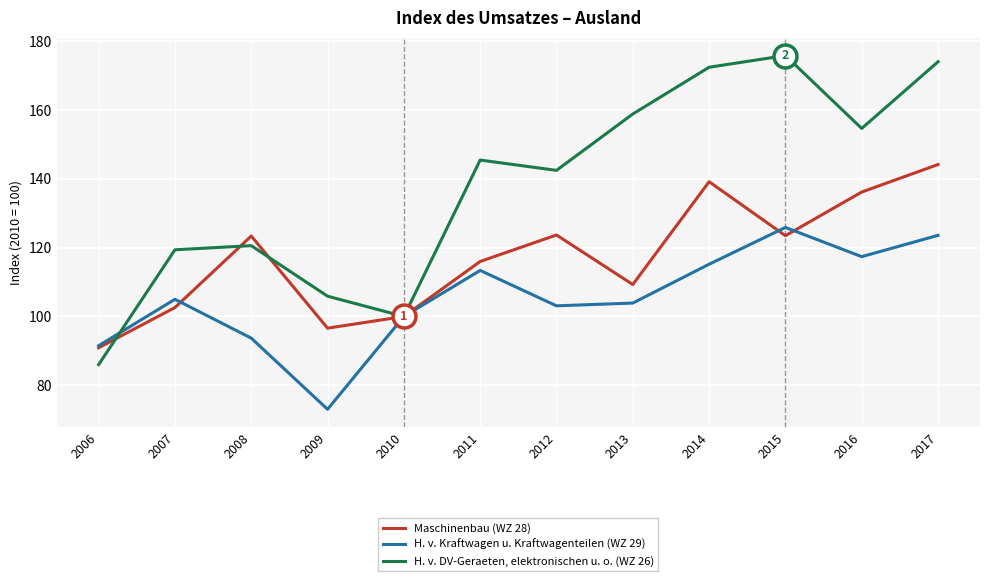

Where is the first local maximum for Maschinenbau (WZ 28)?

2008